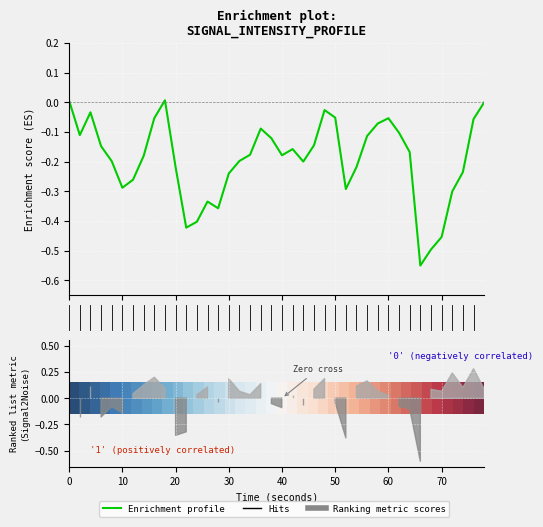

How many data points does each series have?

40